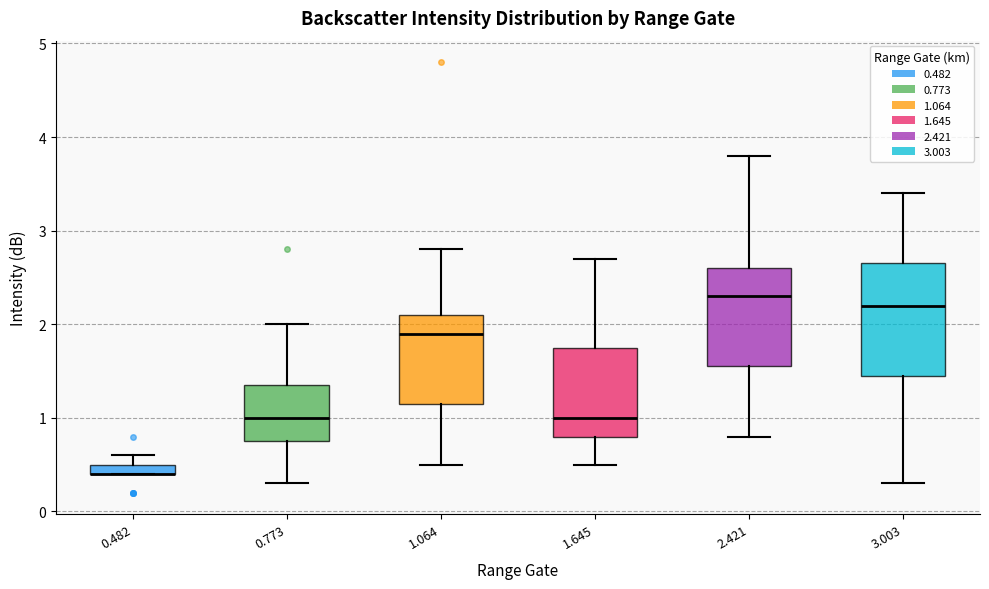

Where does the lower whisker of the box at x = 0.773 end on the y-axis? The values are not printed on the chart, so give them approximately, as read against the axis.

0.3